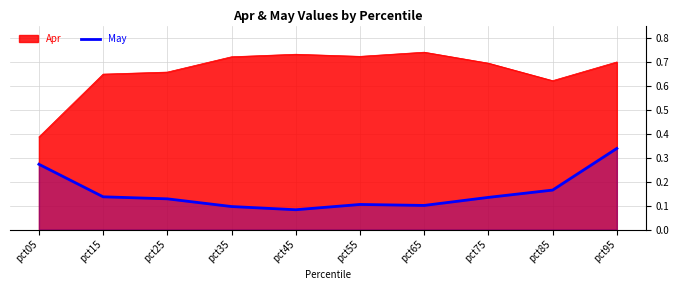

Count the values in the range 0 to 1.

10